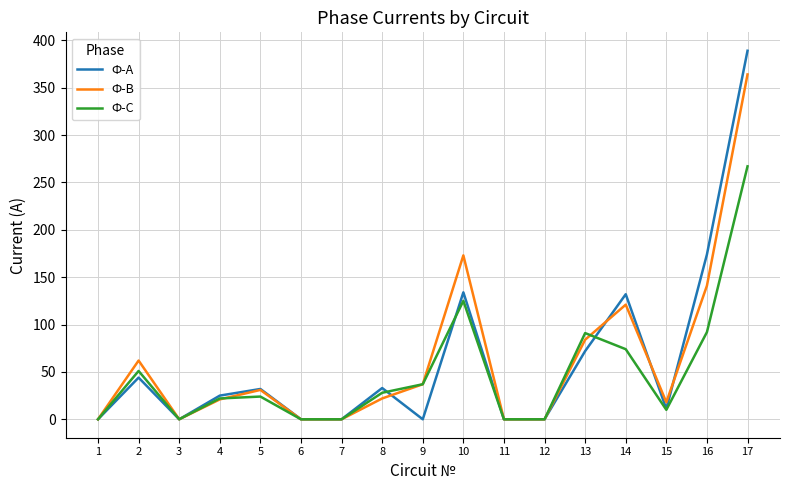

What is the total value across all series at 2?

157